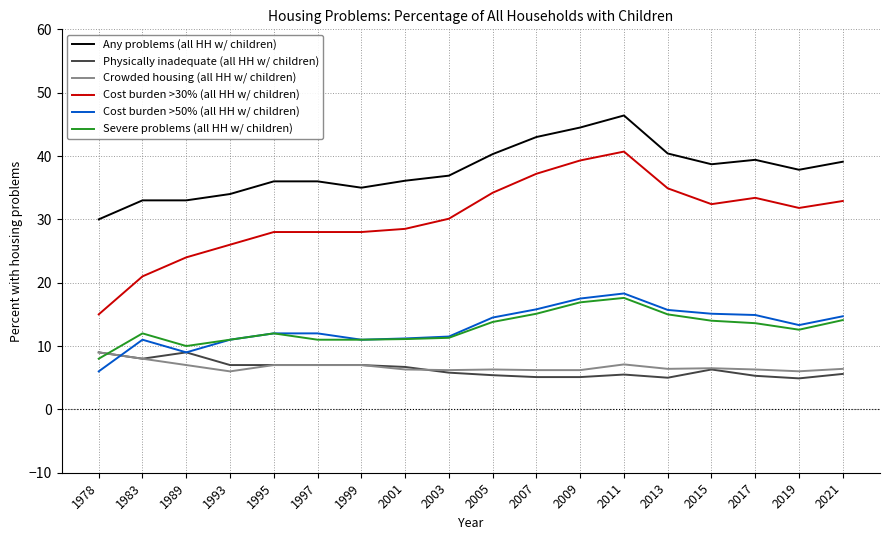

True or false: Any problems (all HH w/ children) has a value of 39.1 at 2021.

True